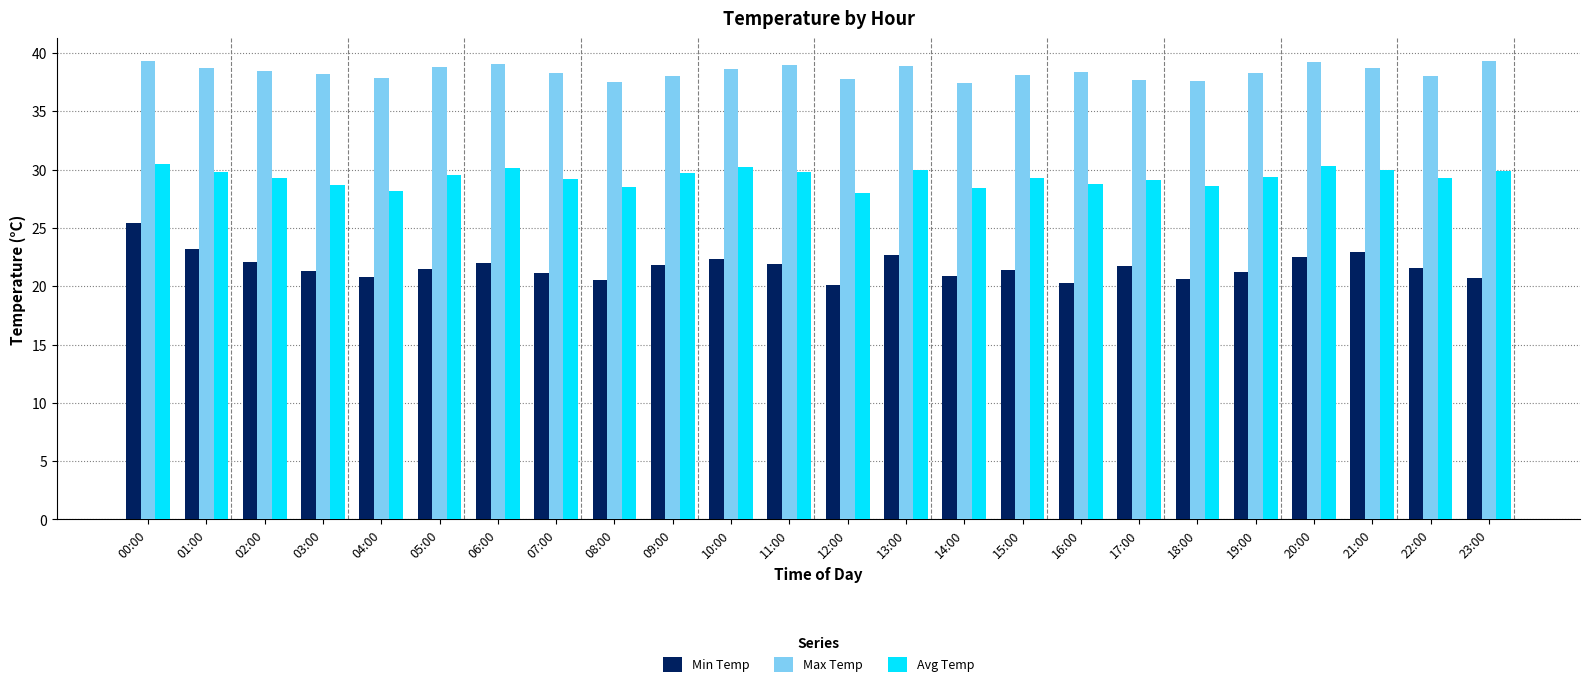

Which series has the largest total across all categories?

Max Temp